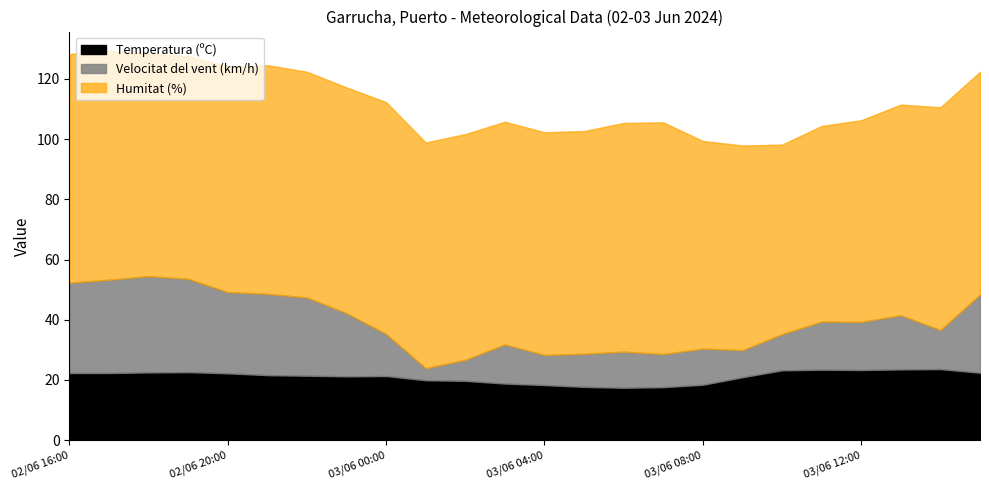

List the series in order of their peak value, lowest first.

Temperatura (ºC), Velocitat del vent (km/h), Humitat (%)